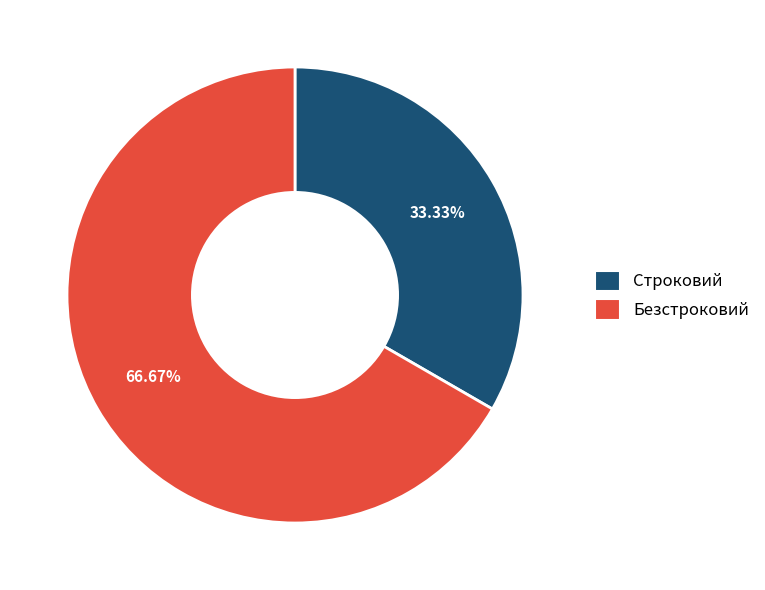

Which category has the smallest portion of the pie?

Строковий